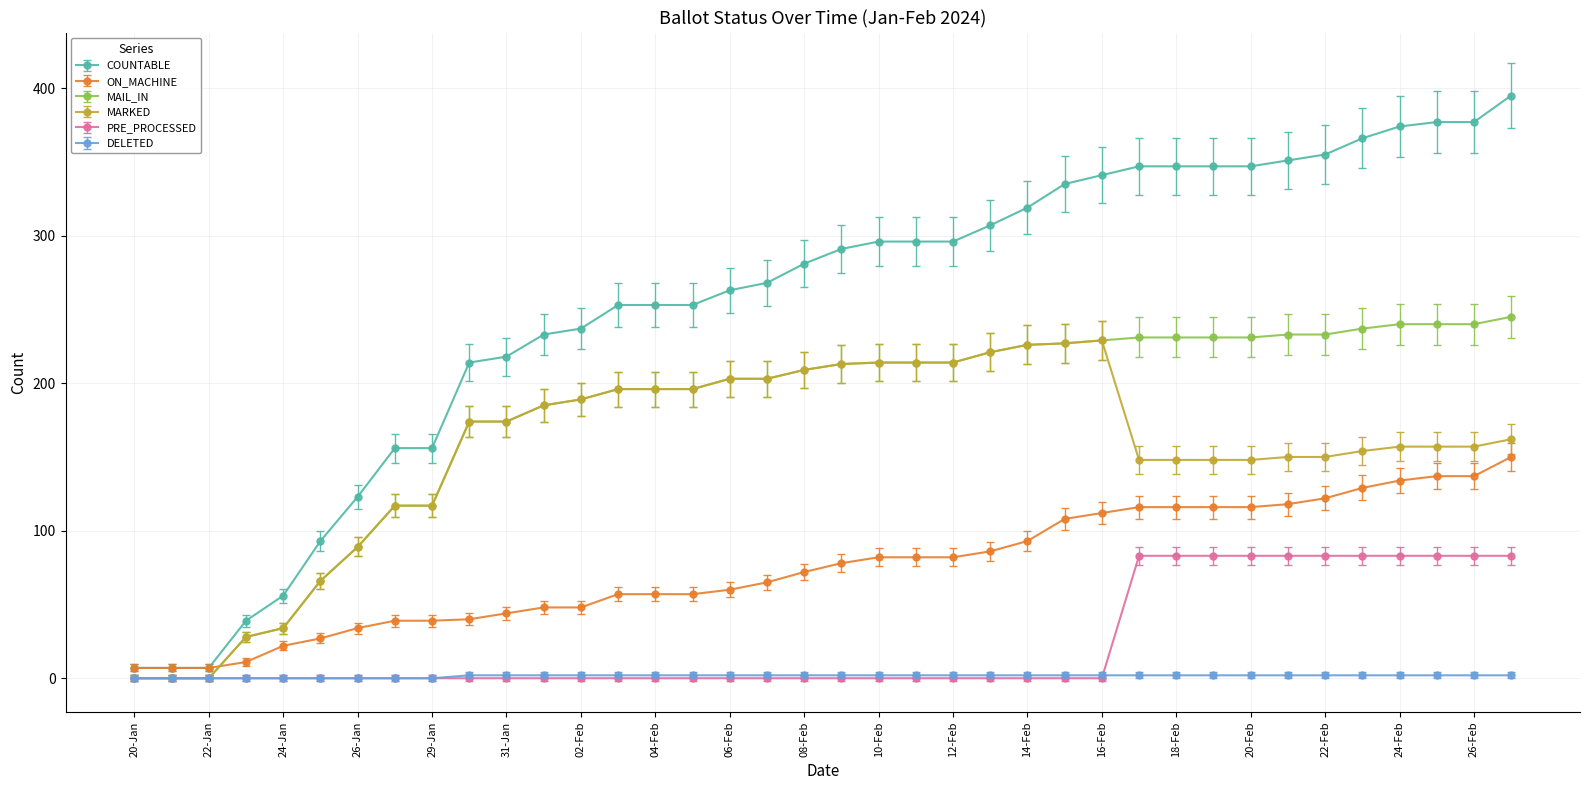

Which series has the largest range (max minus min)?

COUNTABLE